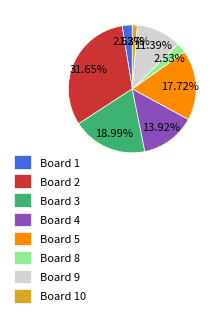

Is there any slice that represents more than half of the pie?

No